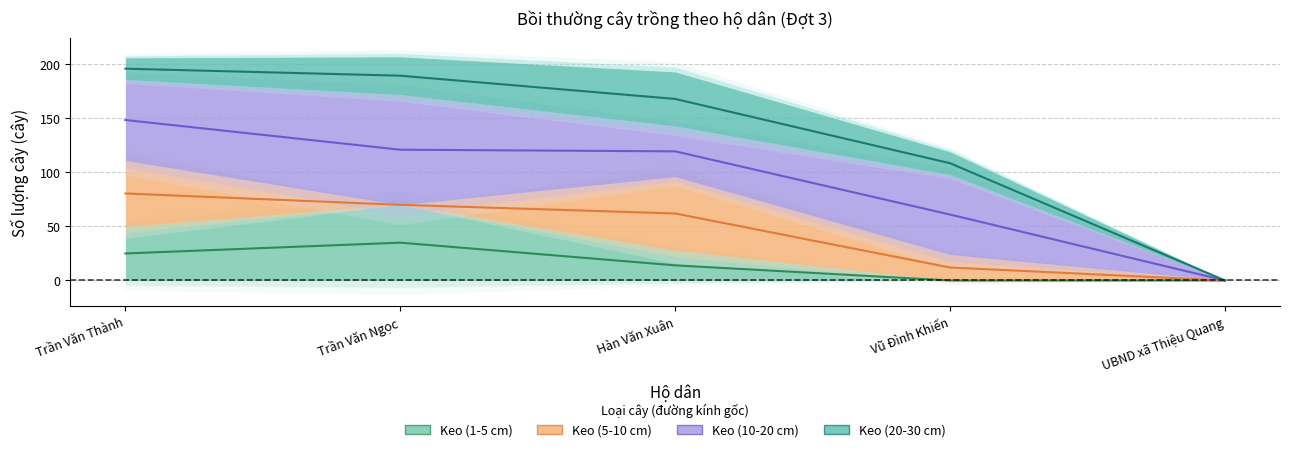

At which label does Keo (10-20 cm) first exceed 74?

Trần Văn Thành